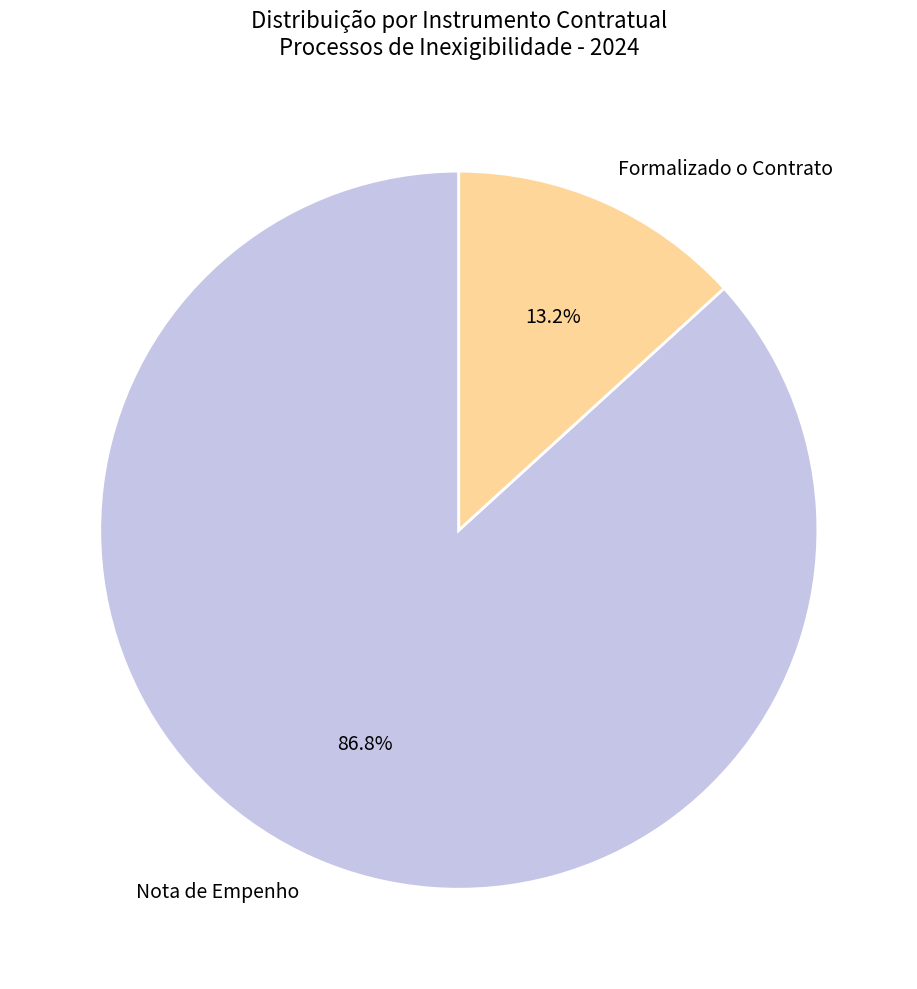

Count the number of slices in the pie.

2